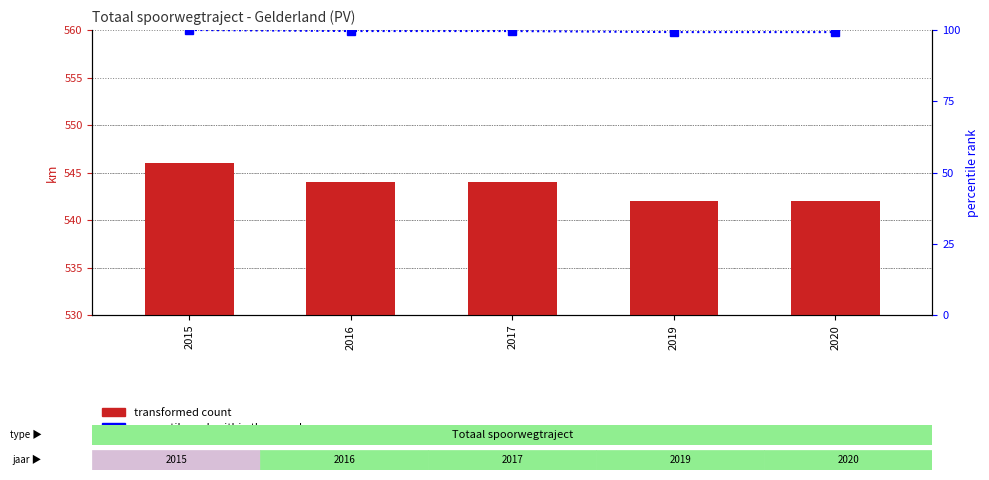

How many groups of bars are there?

5